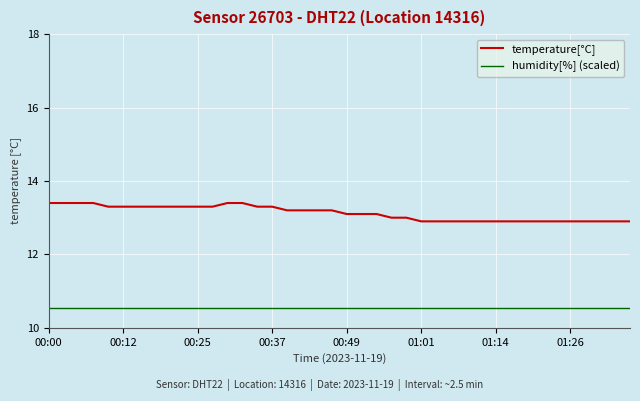

Which series has the largest range (max minus min)?

temperature[°C]